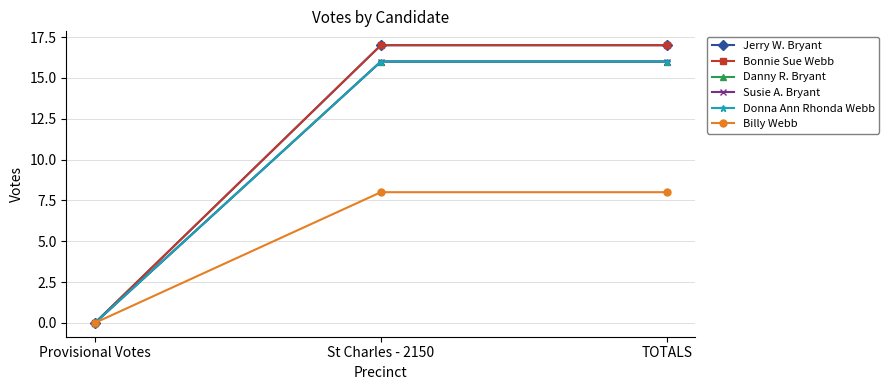

What is the spread (max minus min) of values at St Charles - 2150?

9